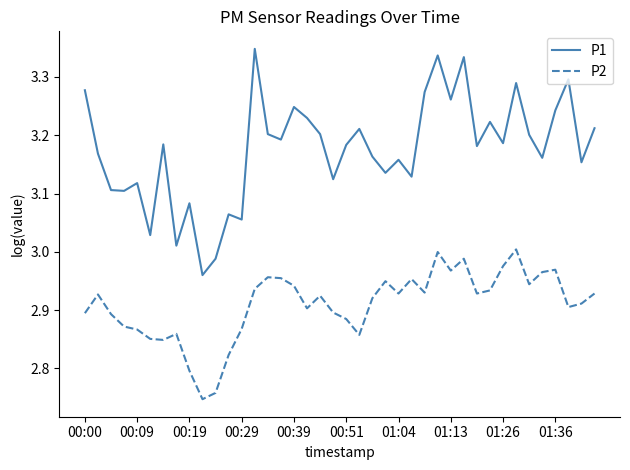

True or false: P1 and P2 intersect in this chart.

False